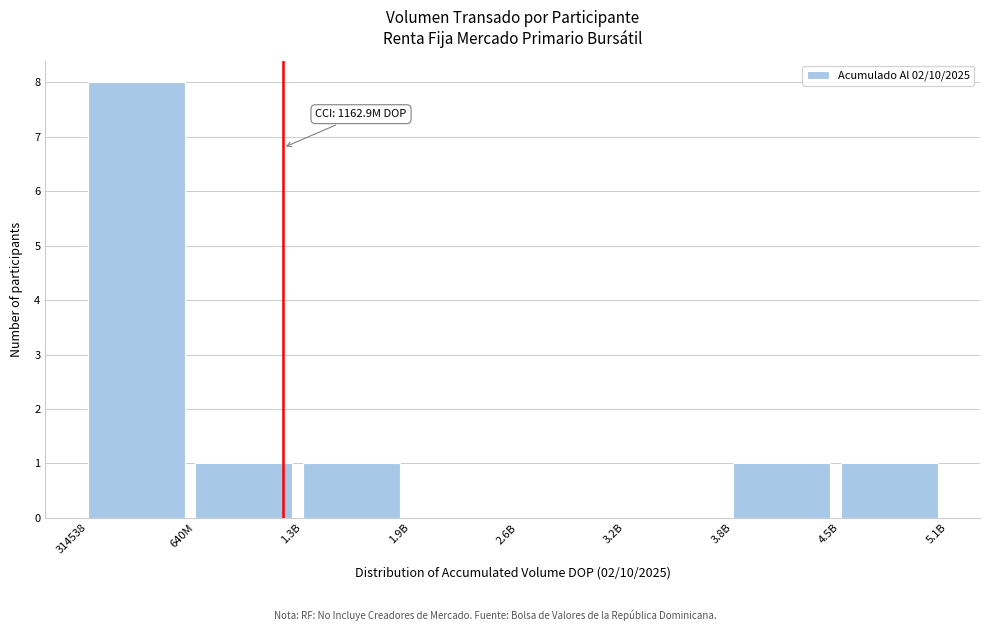

Reading left to right, extract all data points from this chart.

314538=8	640M=1	1.3B=1	1.9B=0	2.6B=0	3.2B=0	3.8B=1	4.5B=1